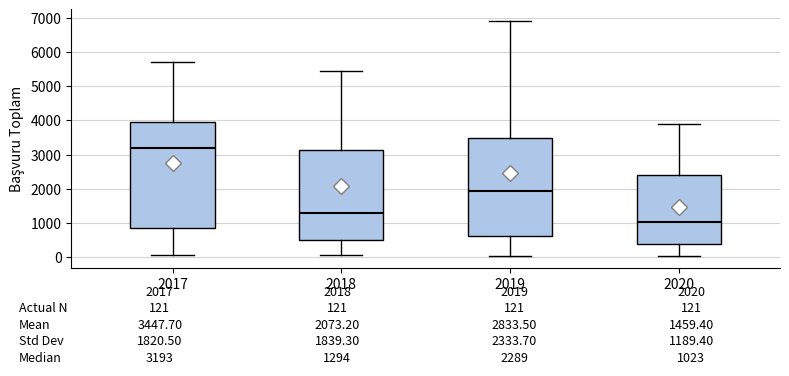

Which box is the tallest, from its lower edge to its upper edge?

2017